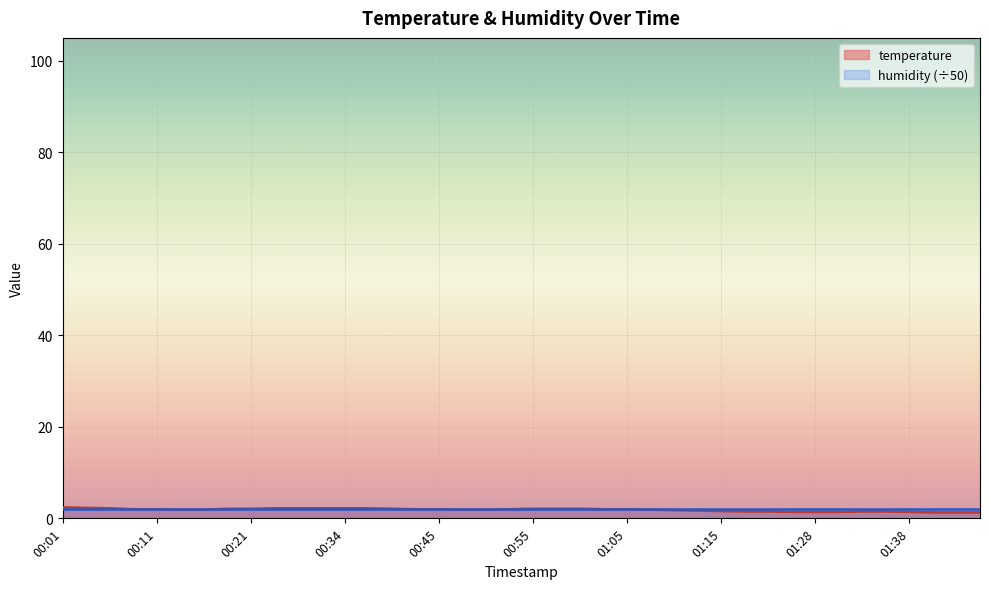

What is the change in value from 00:50 to 01:00?

+0.2